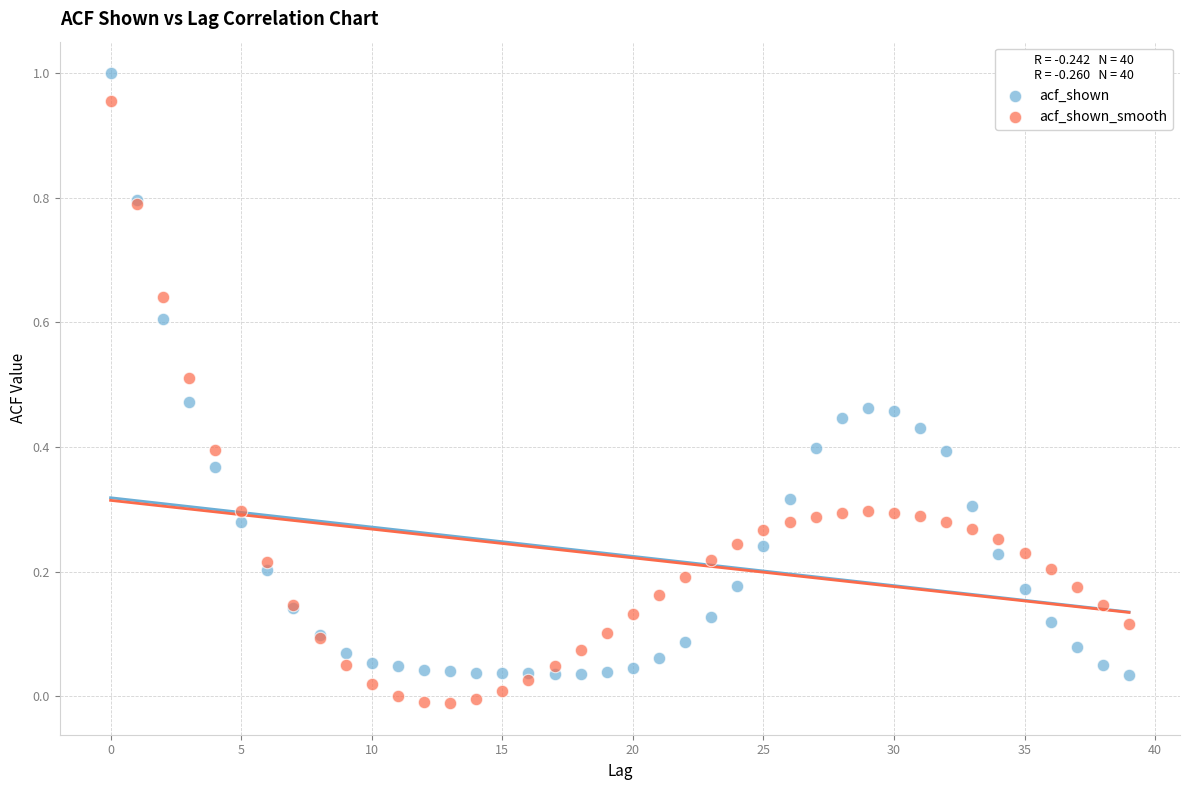

Which series reaches the maximum Y coordinate?

acf_shown